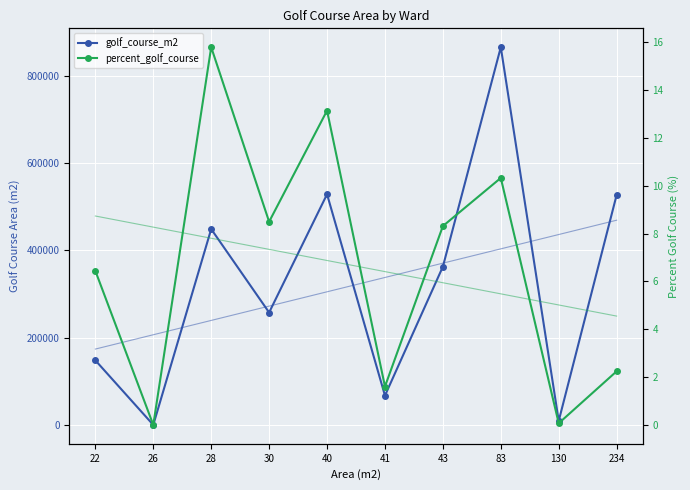

What is the difference between the maximum and second lowest values in the percent_golf_course trend series?

3.7